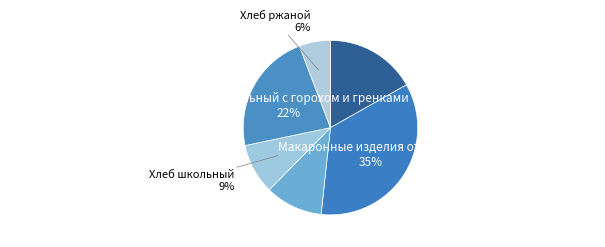

To the nearest percent, what is the average slice percentage?

17%